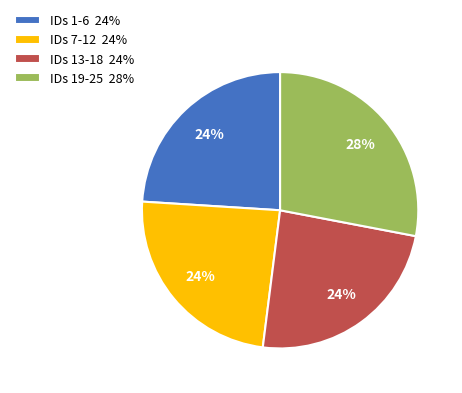

Do IDs 19-25 28% and IDs 13-18 24% together represent more than half of the pie?

Yes